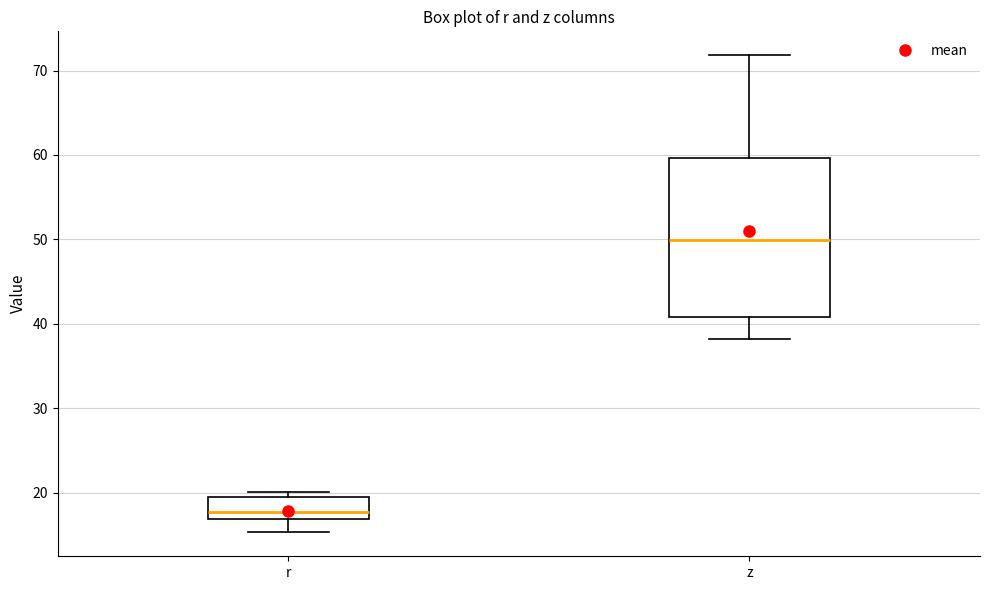

Reading left to right, transcribe this box plot: for each box, give where its median line is, the range the box spans, and where its two whiskers end, as read against the y-axis. The values are not printed on the chart, so give them approximately, as read against the axis.

r: median 18, box 17 to 19, whiskers 15 to 20
z: median 50, box 41 to 60, whiskers 38 to 72